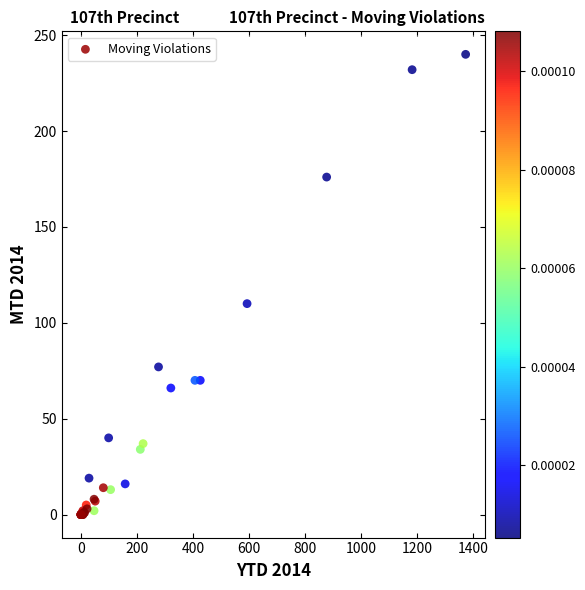

What Y value in the scatter plot is closest to 120?

110